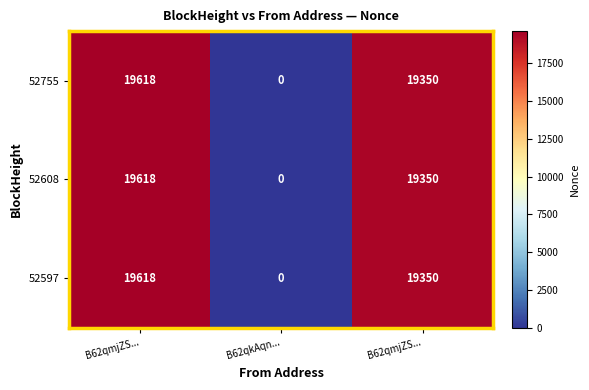

How many values in the 52755 series are below 19350?

1